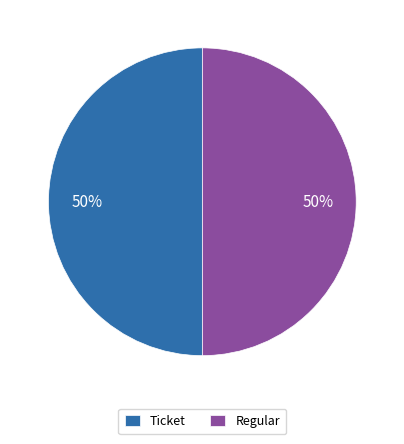

To the nearest percent, what is the combined percentage of Ticket and Regular?

100%